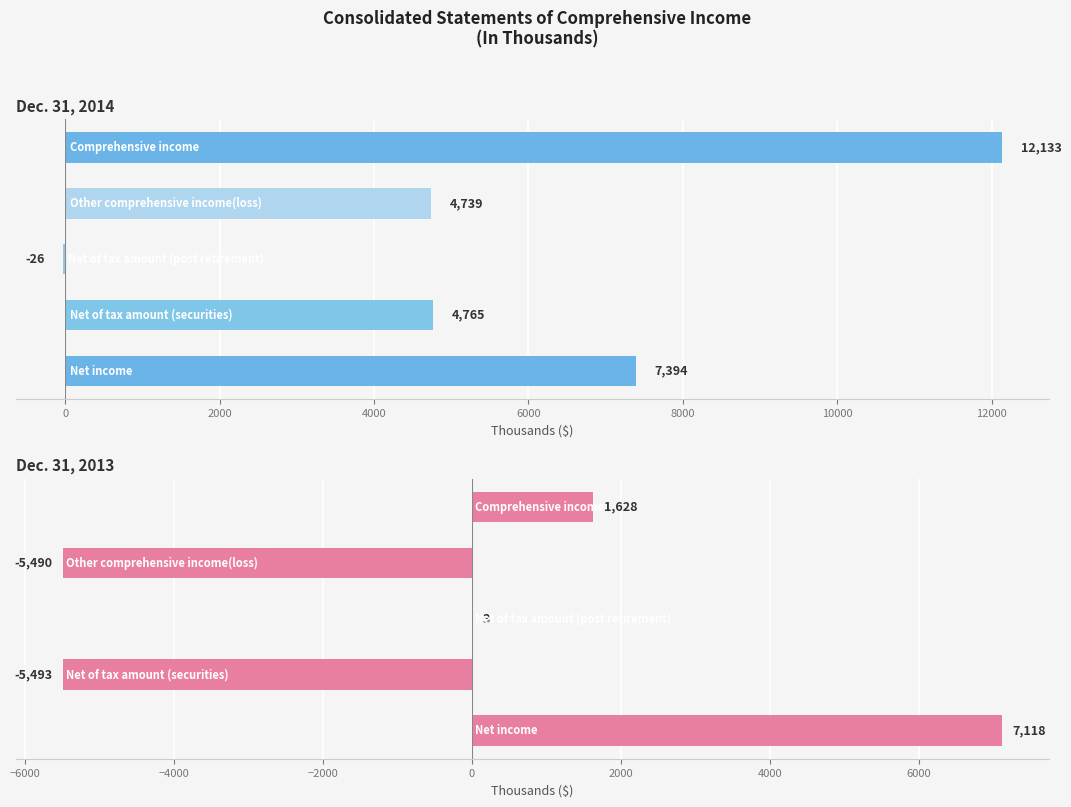

What is the sum of all Dec. 31, 2014 values?

29005